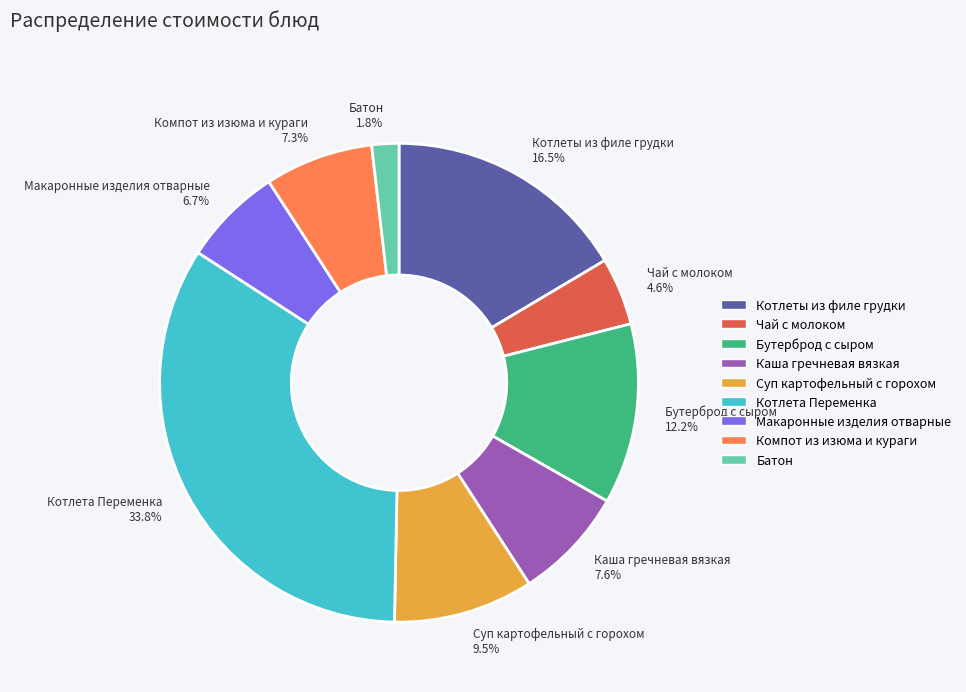

Is Чай с молоком the majority of the pie?

No